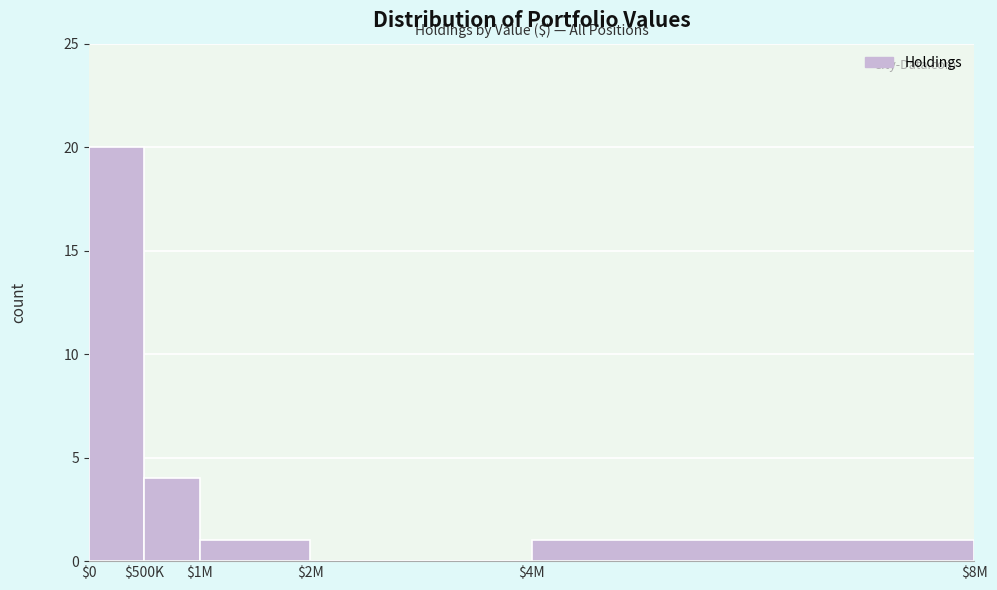

What is the sum of all values?

26